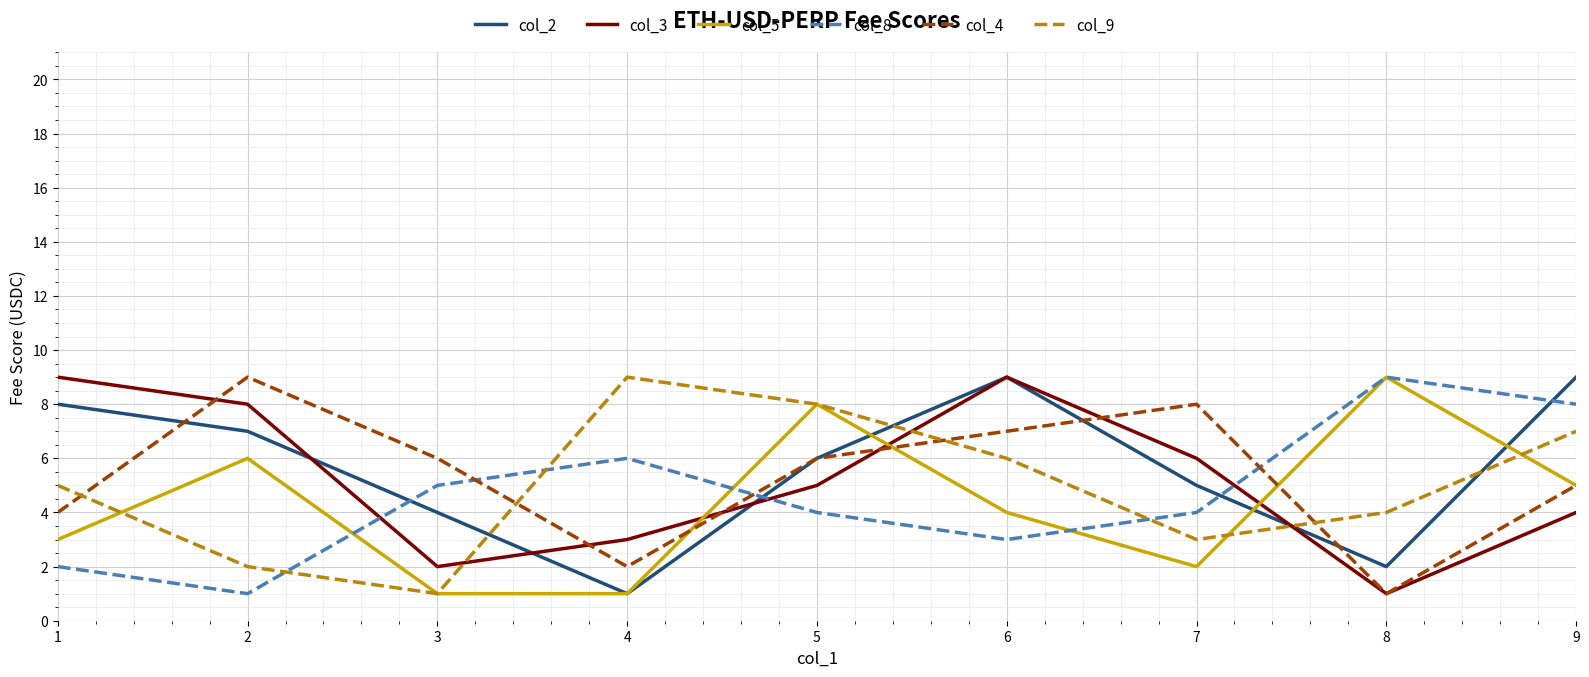

What is the sum of the col_8 values at 4 and 9?

14